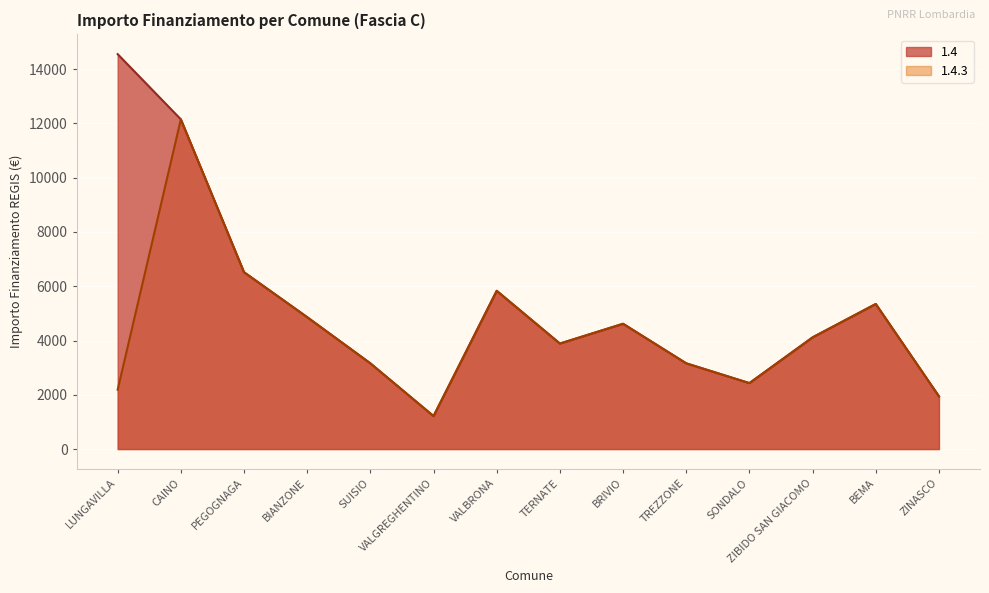

Reading left to right, what are all the values shown in this chart?

1.4: 14553	12150	6517	4860	3159	1215	5832	3888	4617	3159	2430	4116	5346	1944
1.4.3: 2187	12150	6517	4860	3159	1215	5832	3888	4617	3159	2430	4116	5346	1944